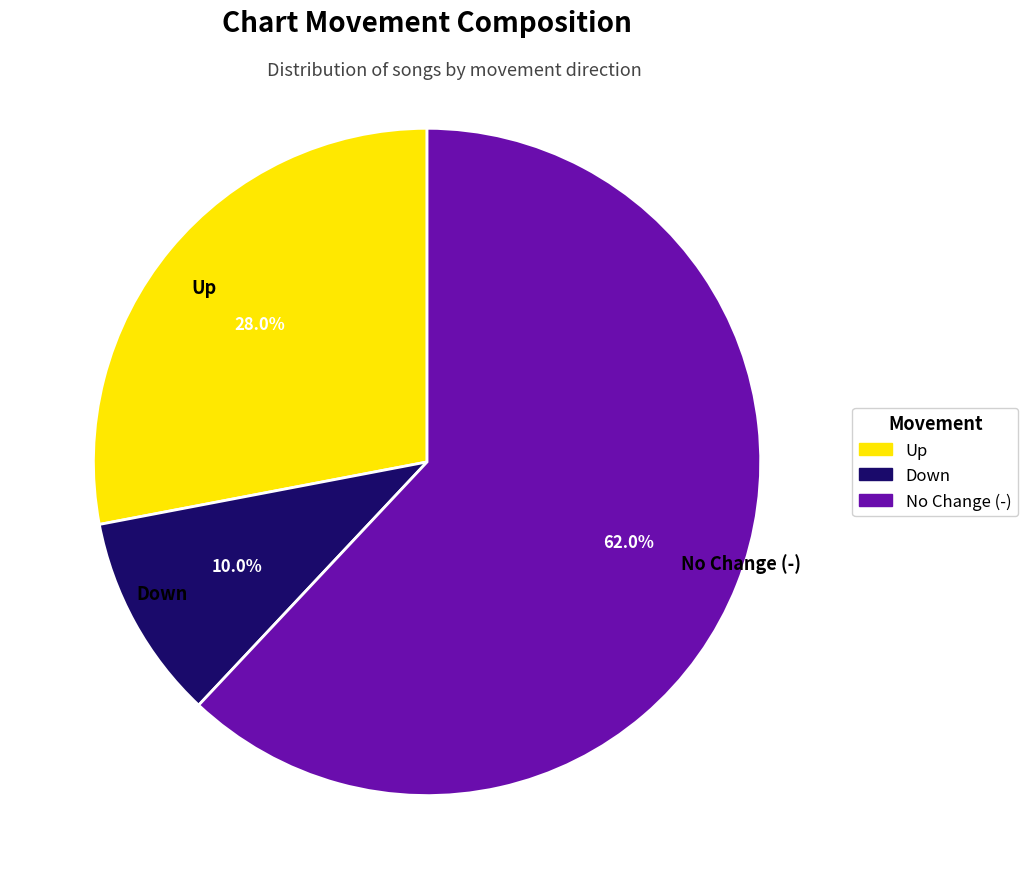

To the nearest percent, what is the difference between the largest and smallest slice percentages?

52%